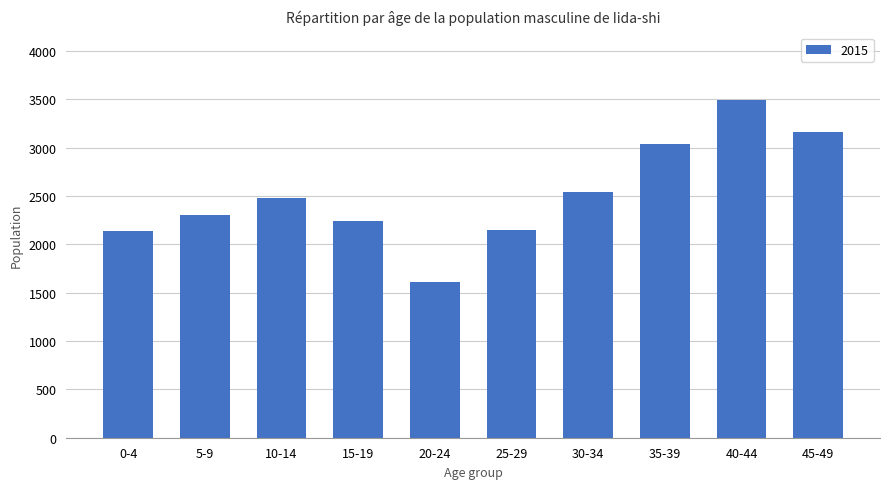

How many data points are less than 2478?

5